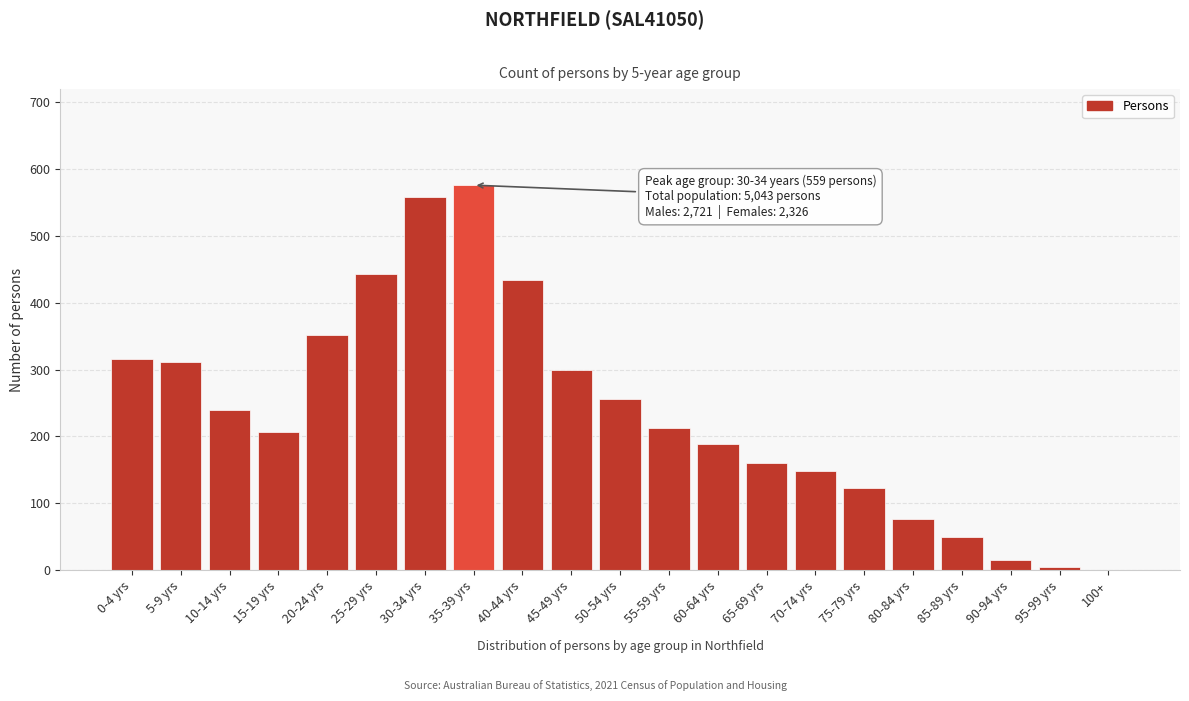

Reading right to left, transcribe all the data shown in this chart.

100+=0	95-99 yrs=4	90-94 yrs=15	85-89 yrs=49	80-84 yrs=77	75-79 yrs=123	70-74 yrs=149	65-69 yrs=160	60-64 yrs=189	55-59 yrs=213	50-54 yrs=256	45-49 yrs=299	40-44 yrs=434	35-39 yrs=576	30-34 yrs=559	25-29 yrs=443	20-24 yrs=352	15-19 yrs=207	10-14 yrs=240	5-9 yrs=312	0-4 yrs=316